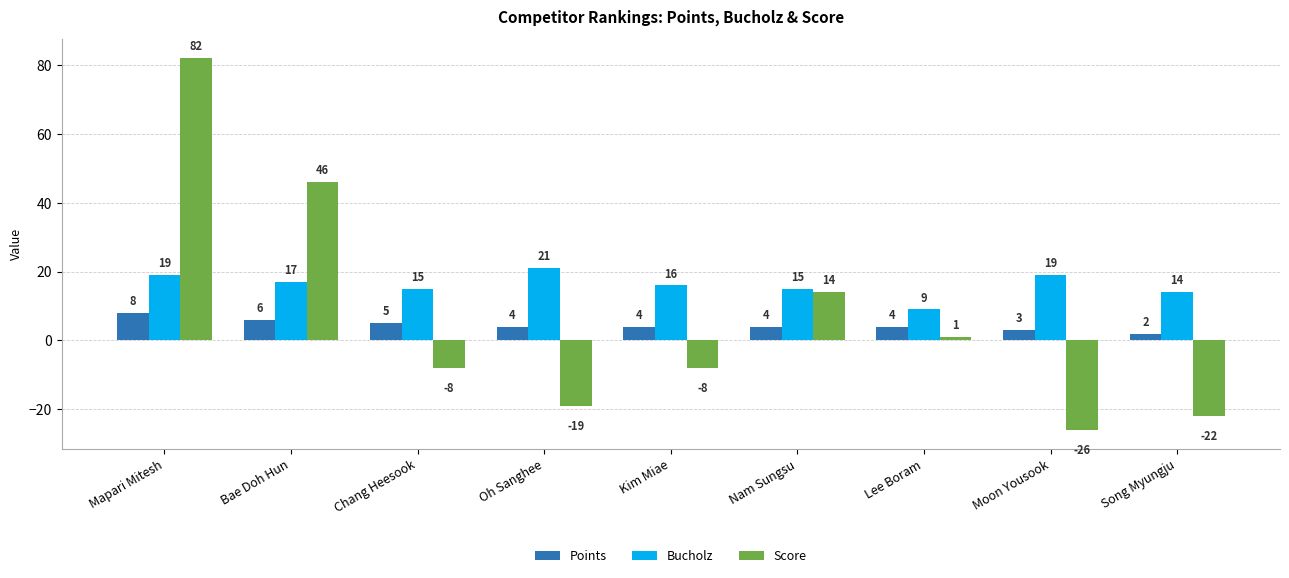

List the series in order of their peak value, lowest first.

Points, Bucholz, Score